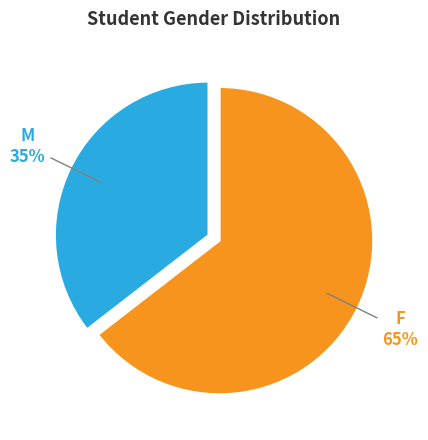

How many segments does this pie chart have?

2